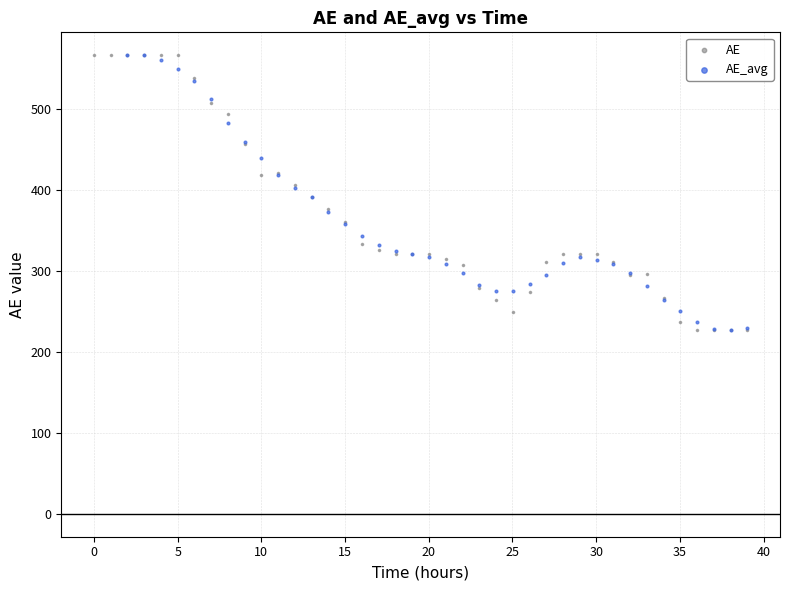

What are all the series names shown in the legend?

AE, AE_avg